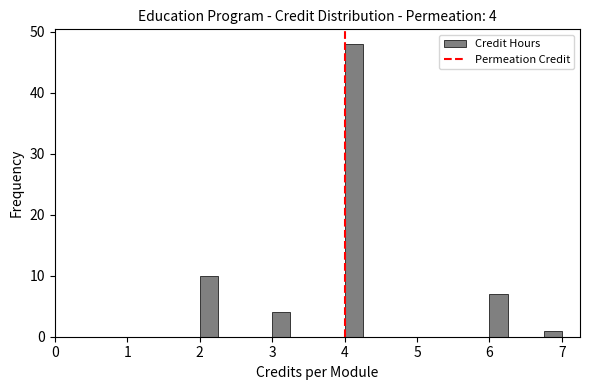

Read against the x-axis, roughly where is the centre of the tallest bar?

4.1